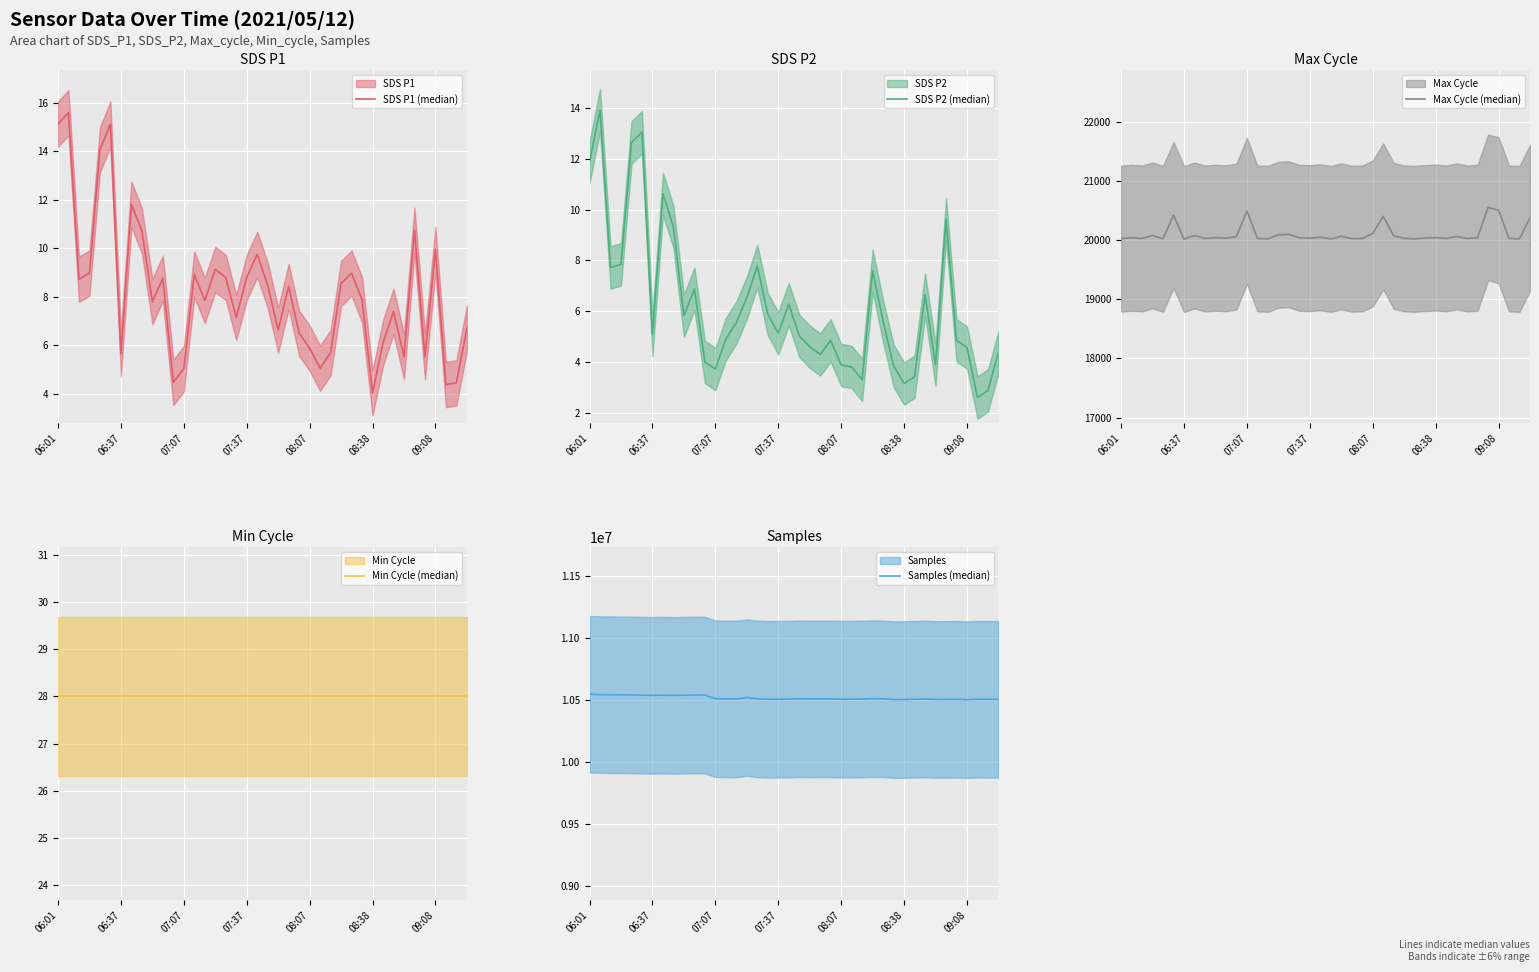

True or false: SDS P1 (median) and Min Cycle (median) cross at least once.

False